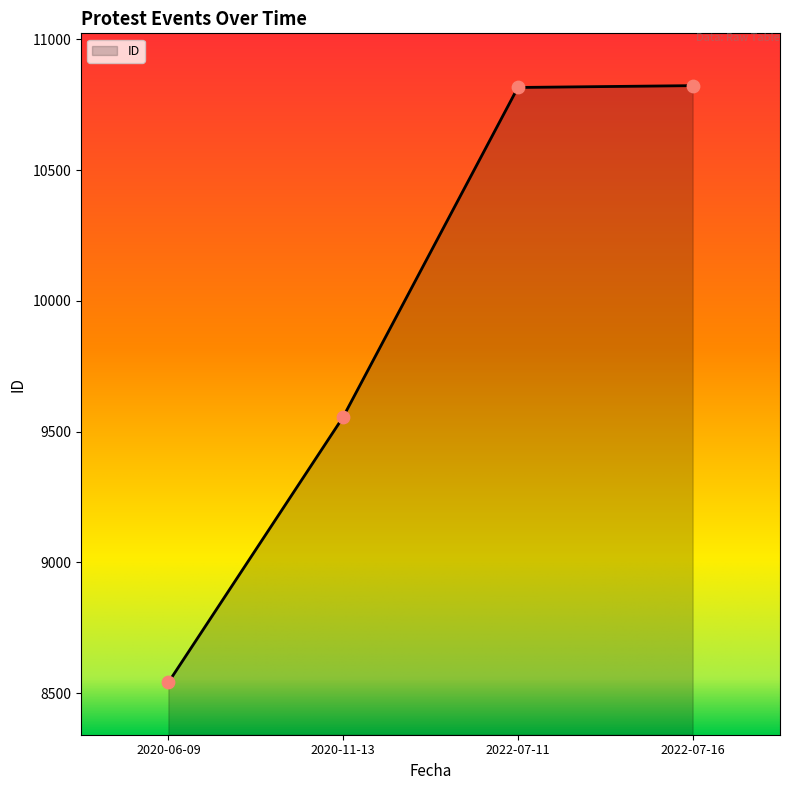

What is the ratio of the value at 2020-11-13 to the value at 2022-07-11?

0.9